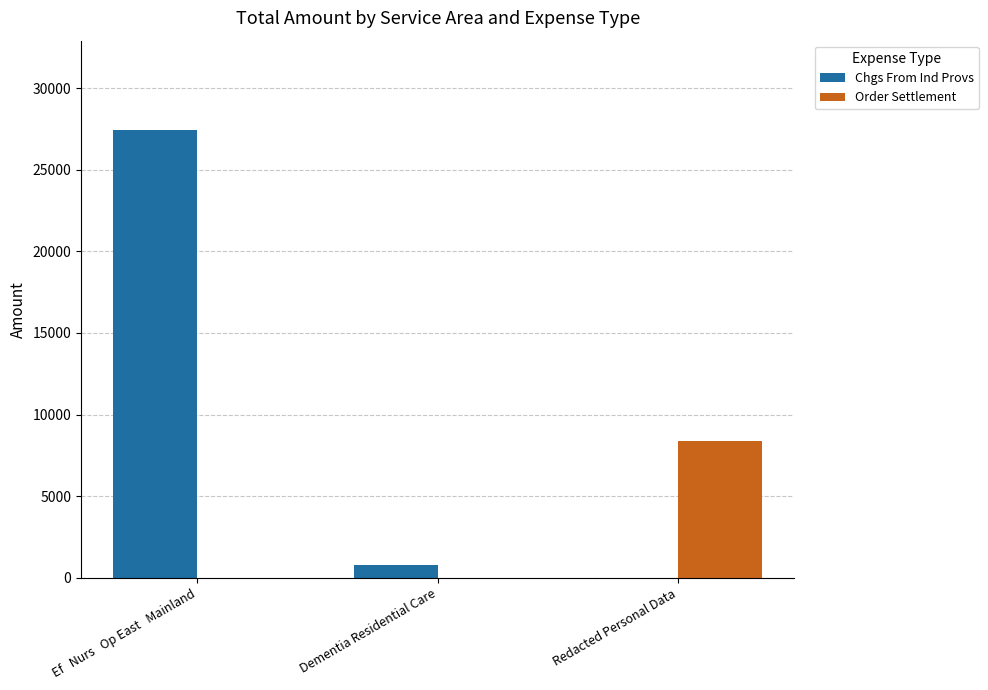

At which category does the chart reach its peak across all series?

Ef   Nurs   Op East   Mainland